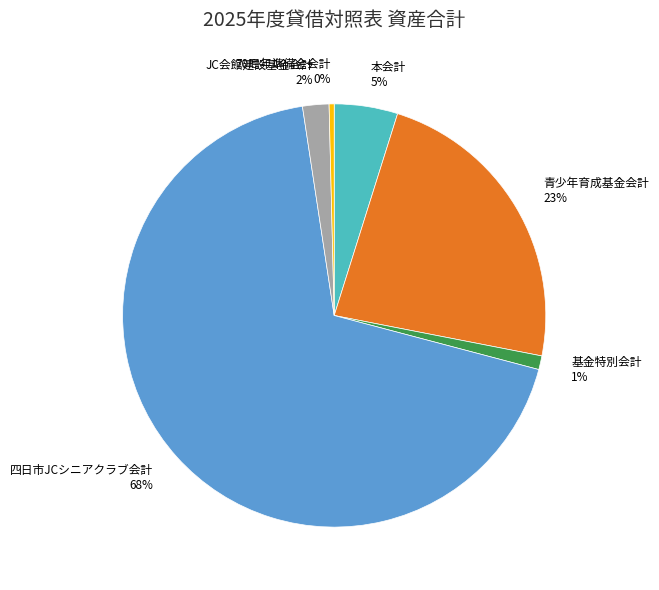

Is the sum of 四日市JCシニアクラブ会計 68% and 70周年準備金会計 0% greater than half?

Yes